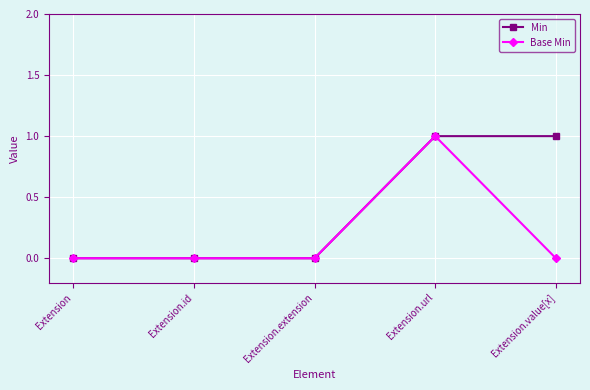

How many categories are shown in the chart?

5